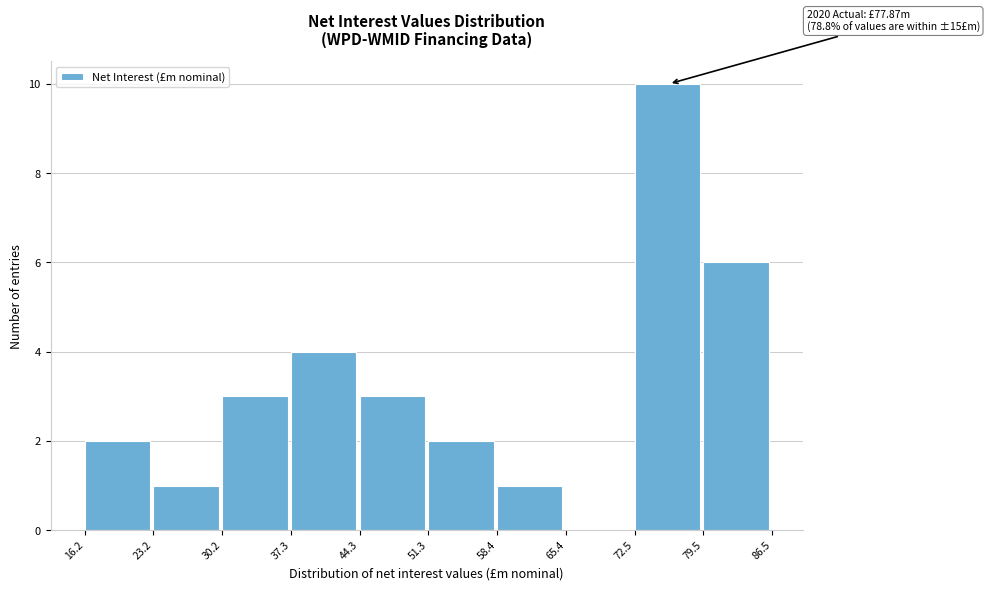

Over which range of the x-axis is the bar tallest?

72.5 to 79.5